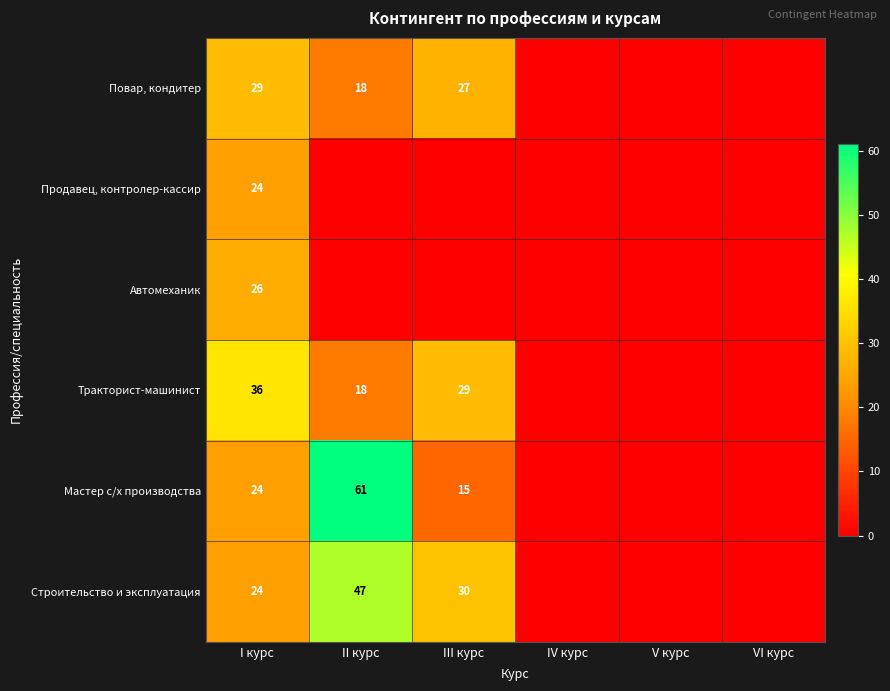

What is the total value across all series at I курс?

163